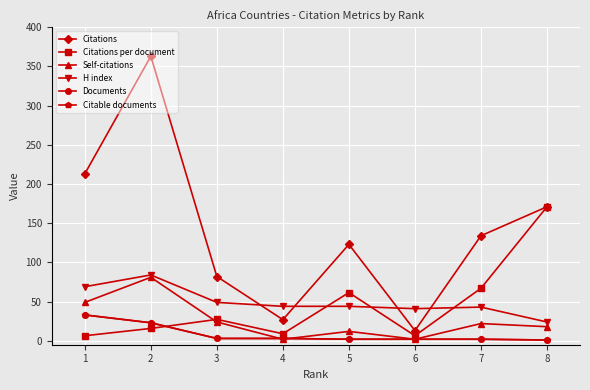

At which category is the sum across all series the highest?

2